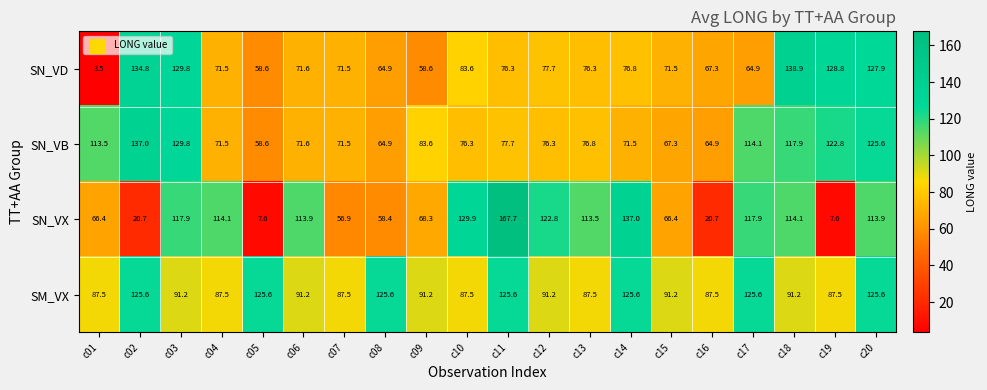

Is it true that SN_VB equals 14.8 at c06?

False